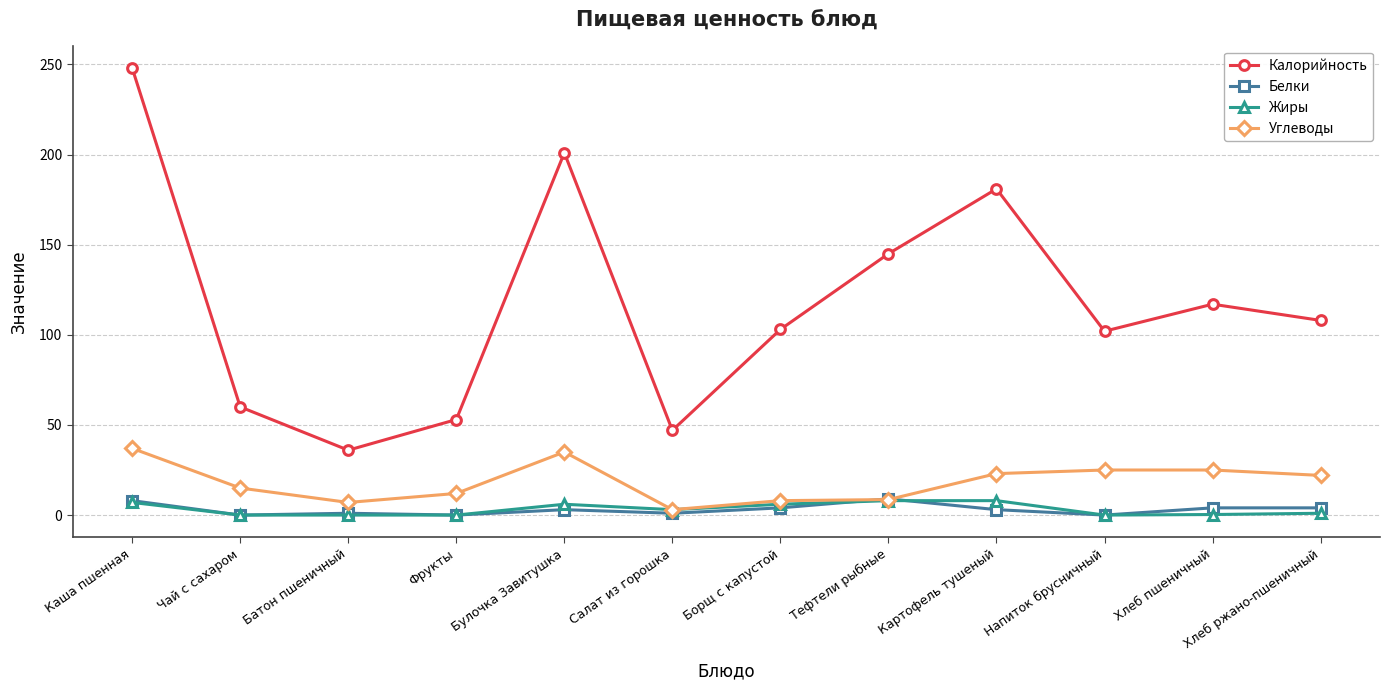

Is the value of Калорийность at Тефтели рыбные greater than the value of Жиры at Напиток брусничный?

Yes